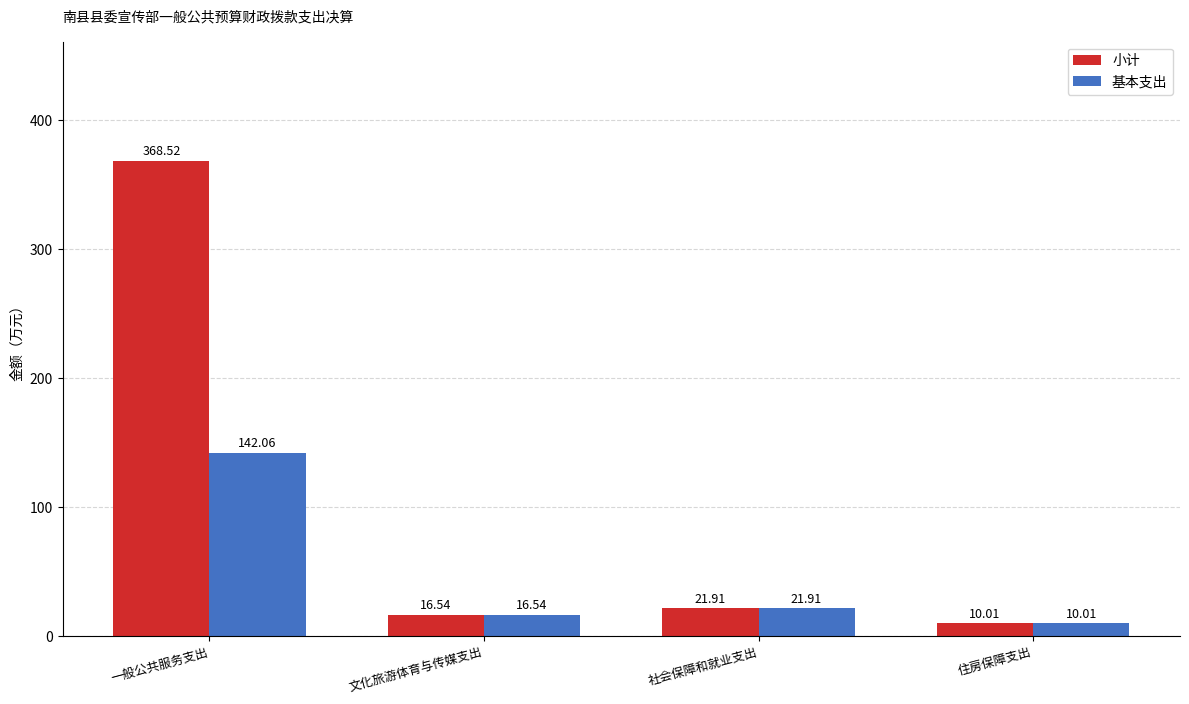

The 基本支出 series shows 16.5 at 文化旅游体育与传媒支出. True or false?

True